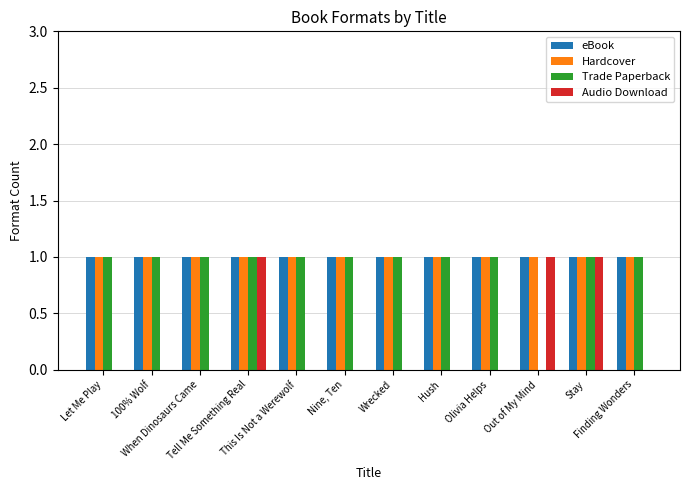

Are the bars horizontal?

No